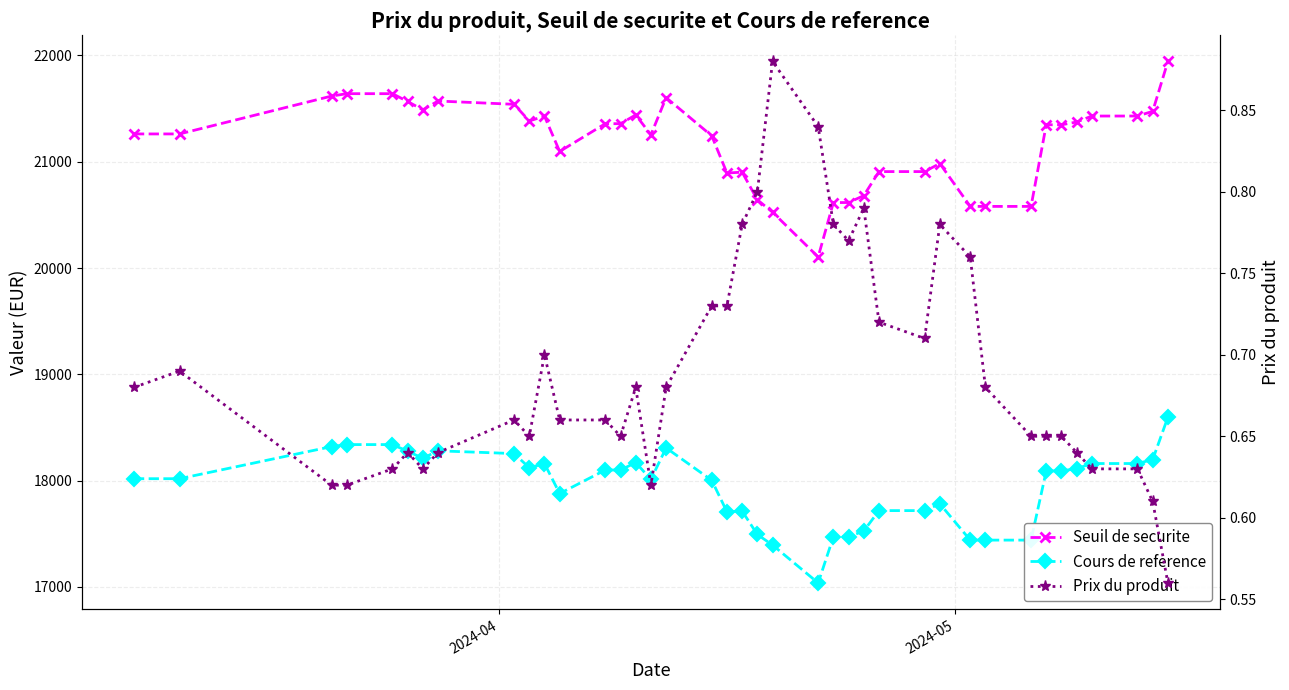

What is the value of the Prix du produit point at the 24th from the left?

0.8